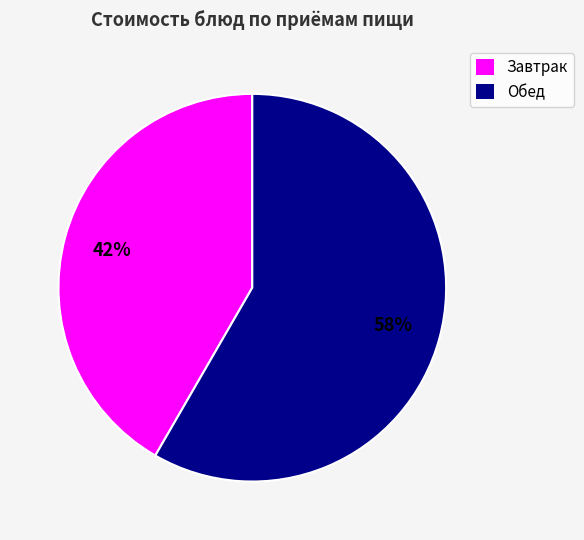

True or false: Обед accounts for 58% of the total.

True